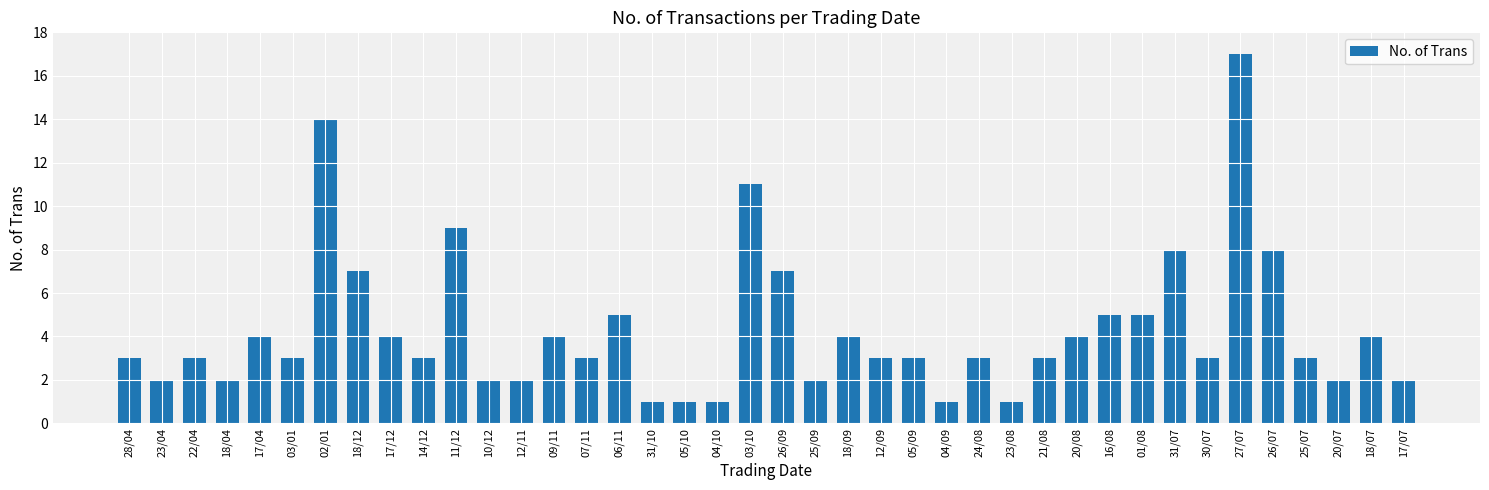

How many categories are shown in the chart?

40